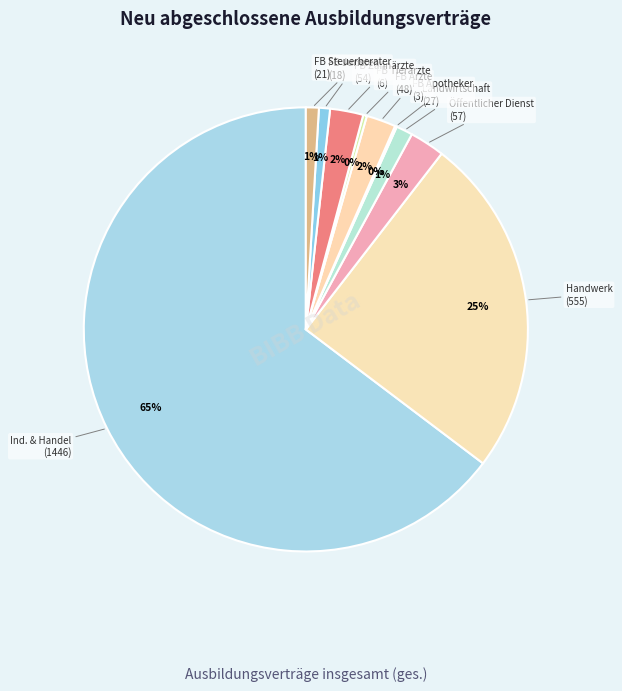

Which slice is the largest?

Industrie und Handel